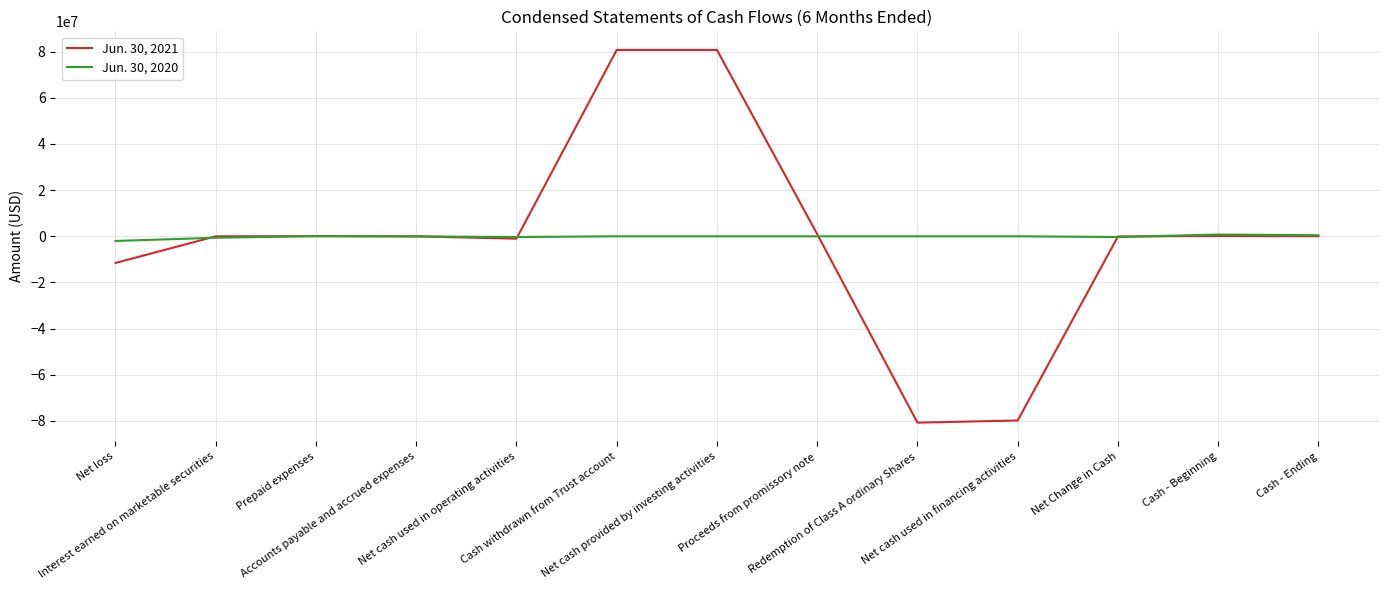

Which series has the widest spread of values?

Jun. 30, 2021